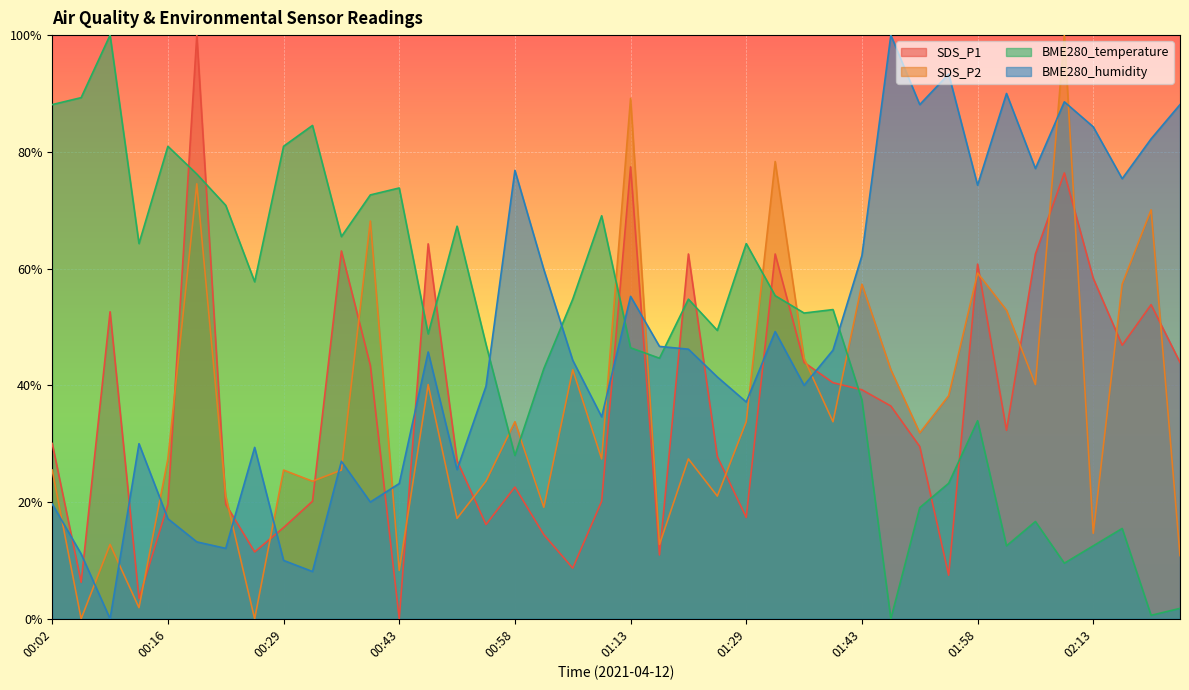

At which label does SDS_P2 first exceed 31?

00:19